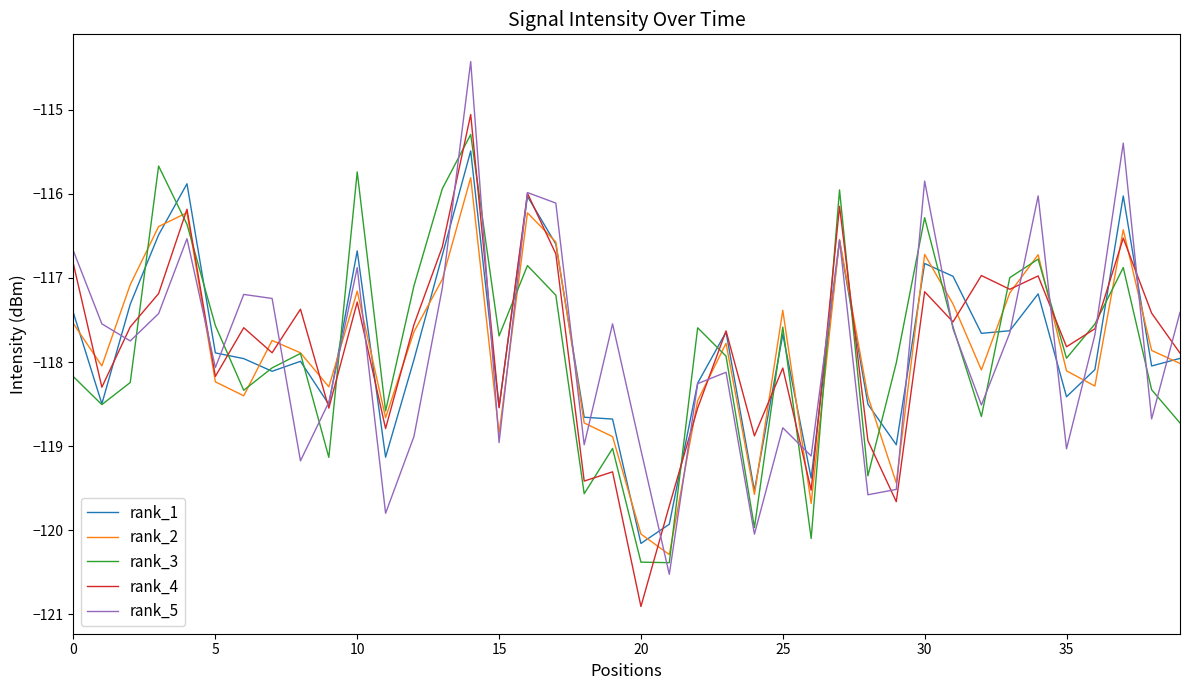

How many lines are shown in the chart?

5